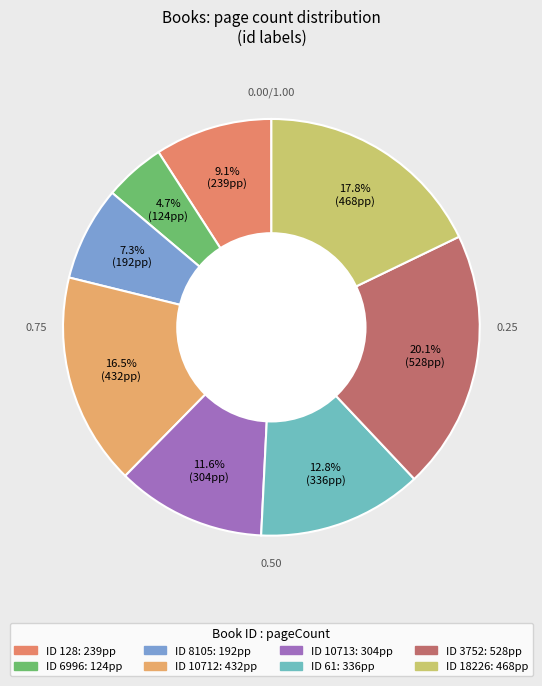

To the nearest percent, what is the difference between the largest and smallest slice percentages?

15%